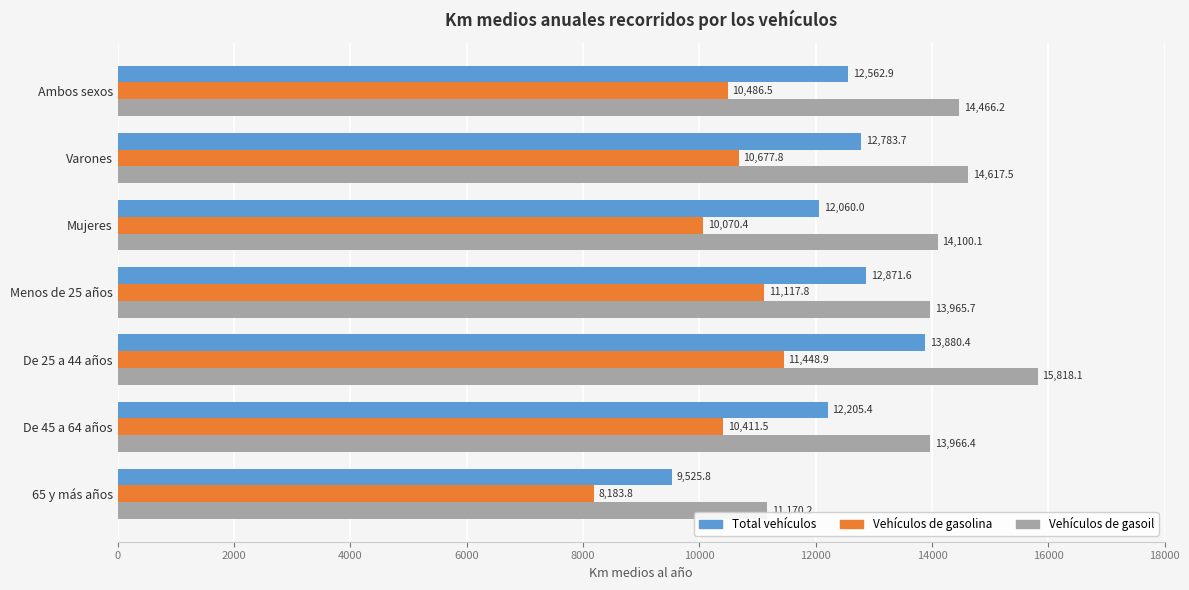

Which series has the largest range (max minus min)?

Vehículos de gasoil